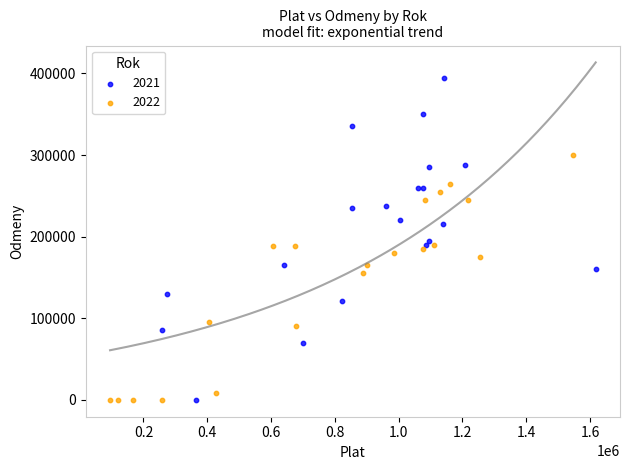

Which series reaches the maximum Y coordinate?

2021